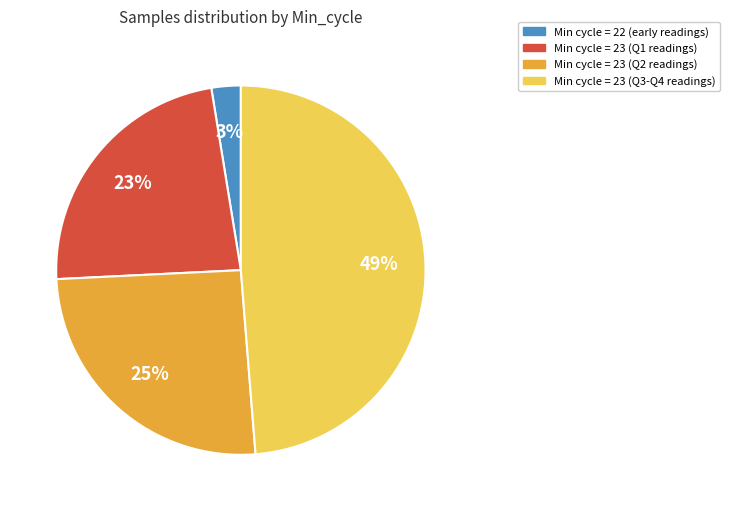

To the nearest percent, what is the average slice percentage?

25%